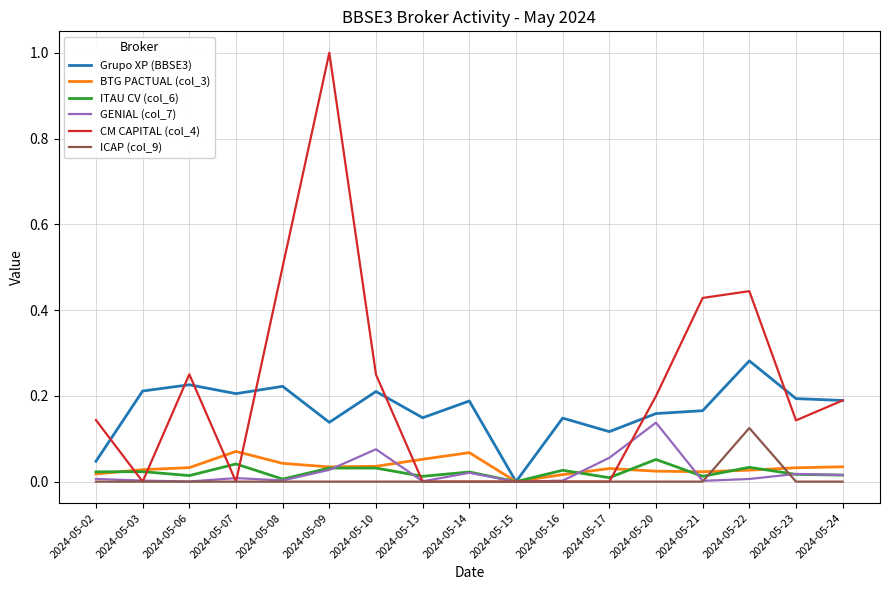

Which series has the widest spread of values?

CM CAPITAL (col_4)